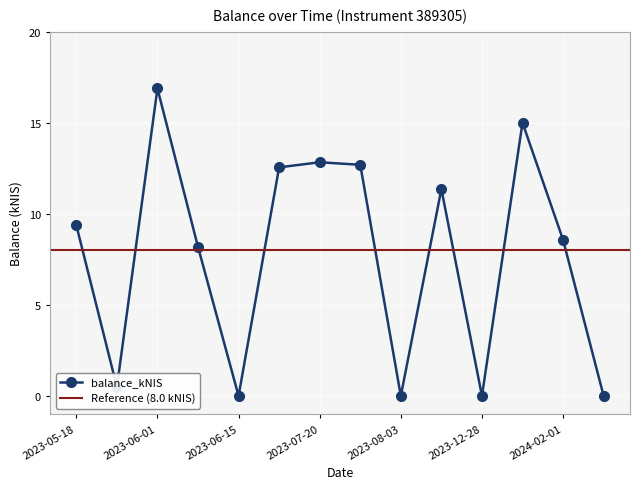

How many points are lower than both their immediate neighbors (excluding endpoints)?

4